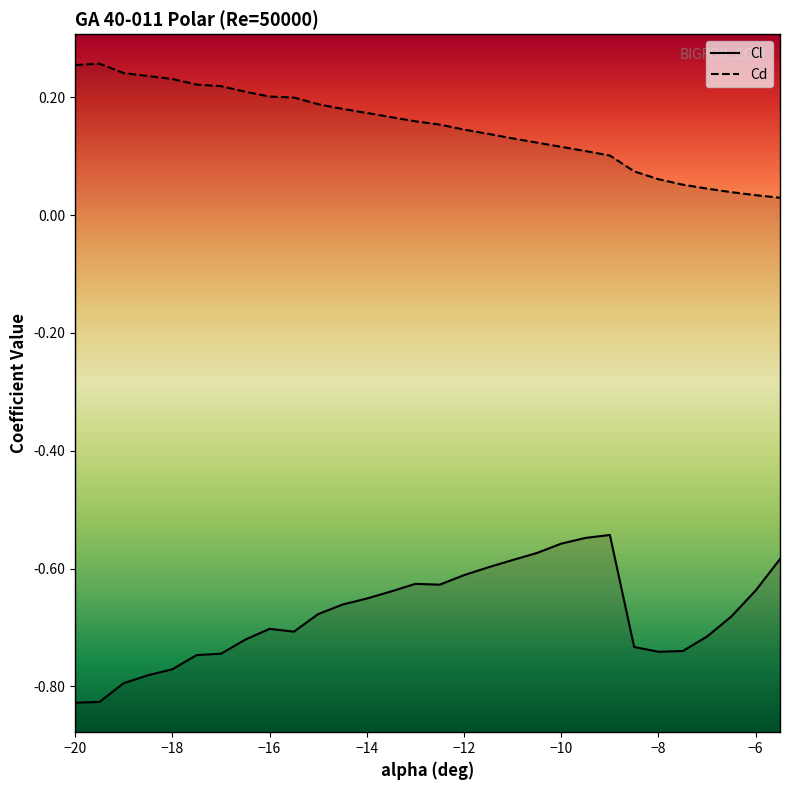

What is the label of the 20th point from the left?

-10.5